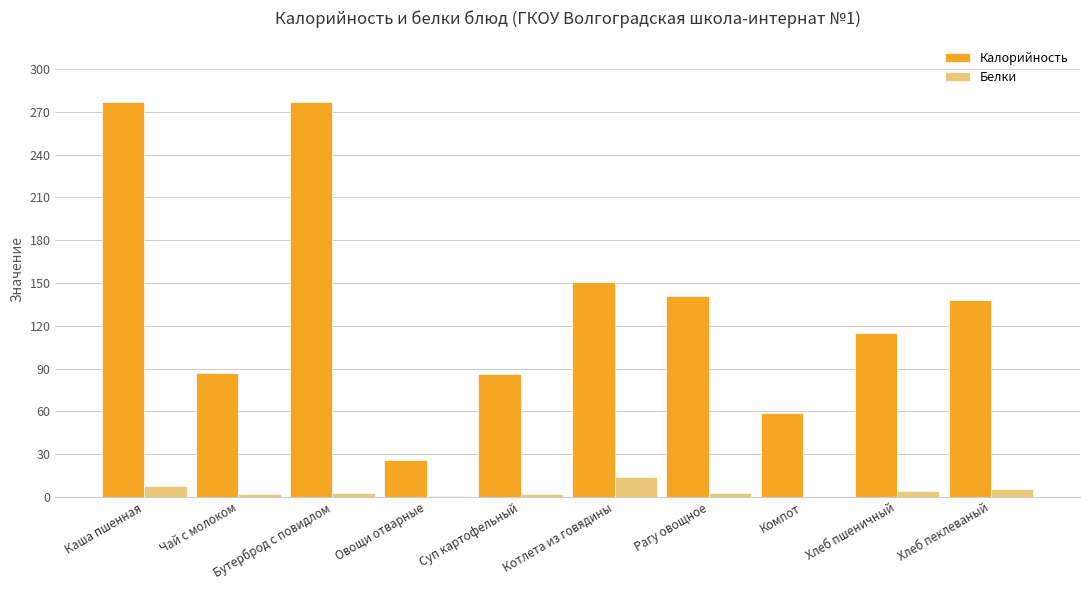

Is the value of Калорийность at Котлета из говядины greater than the value of Белки at Суп картофельный?

Yes